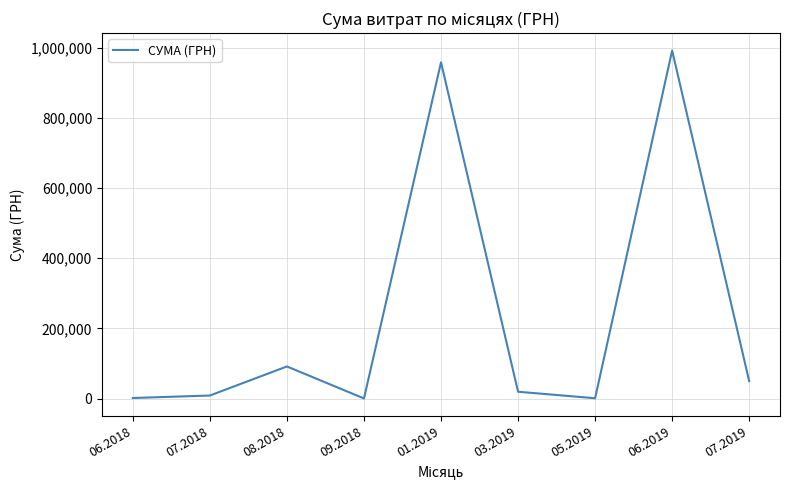

What is the change in value from 07.2018 to 01.2019?

+950055.4